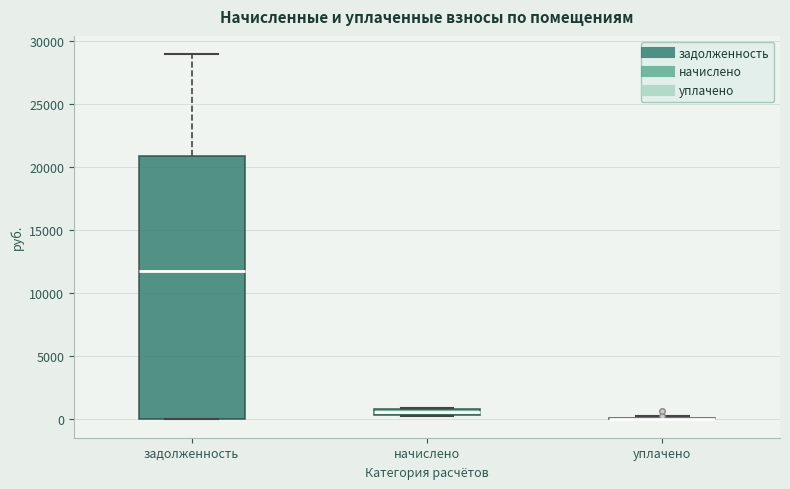

Which box is the tallest, from its lower edge to its upper edge?

задолженность